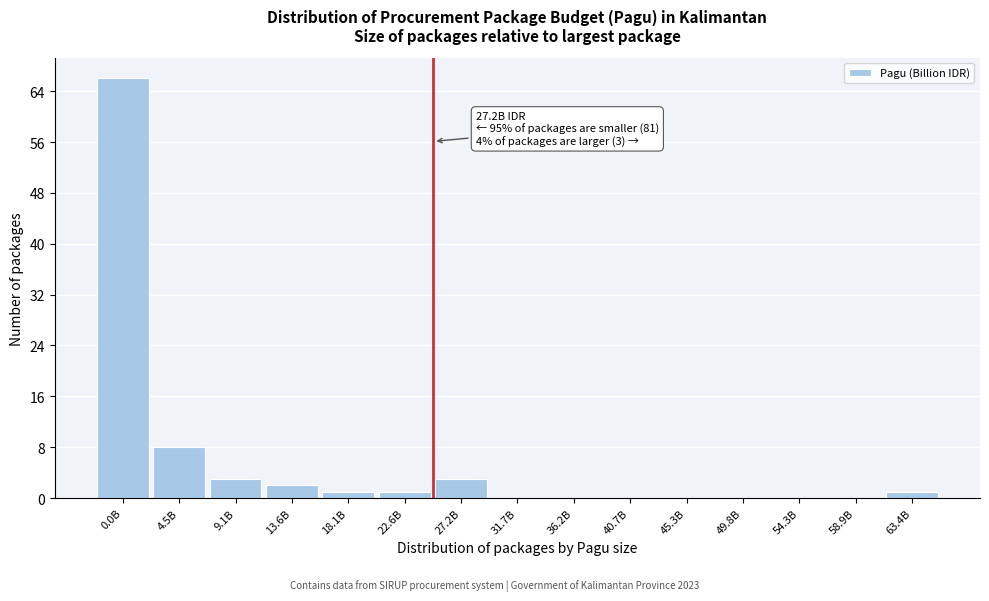

Reading left to right, what are all the values shown in this chart?

0.0B=66	4.5B=8	9.1B=3	13.6B=2	18.1B=1	22.6B=1	27.2B=3	31.7B=0	36.2B=0	40.7B=0	45.3B=0	49.8B=0	54.3B=0	58.9B=0	63.4B=1